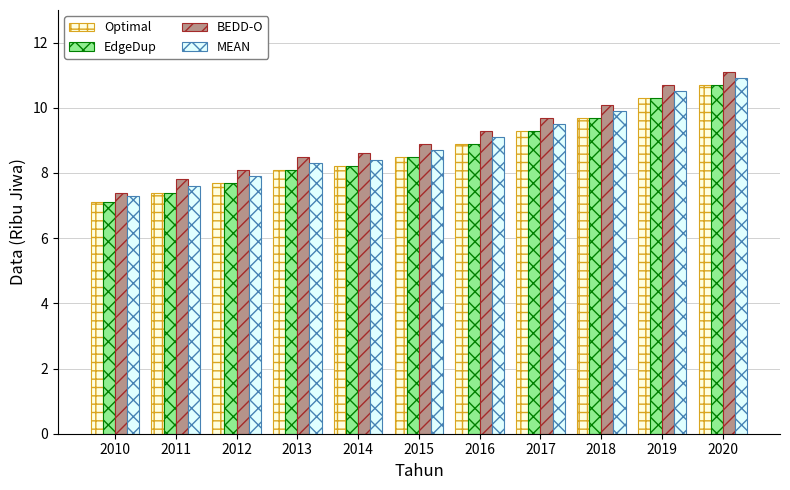

What are all the series names shown in the legend?

Optimal, EdgeDup, BEDD-O, MEAN